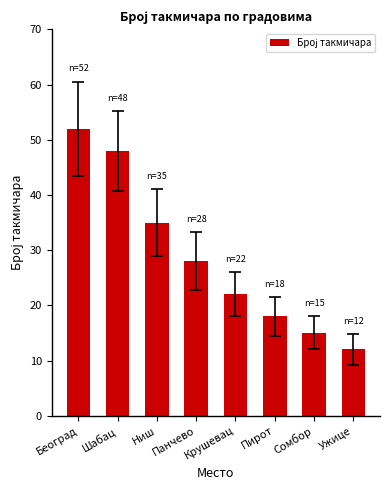

Rank the categories by value from lowest to highest.

Ужице, Сомбор, Пирот, Крушевац, Панчево, Ниш, Шабац, Београд